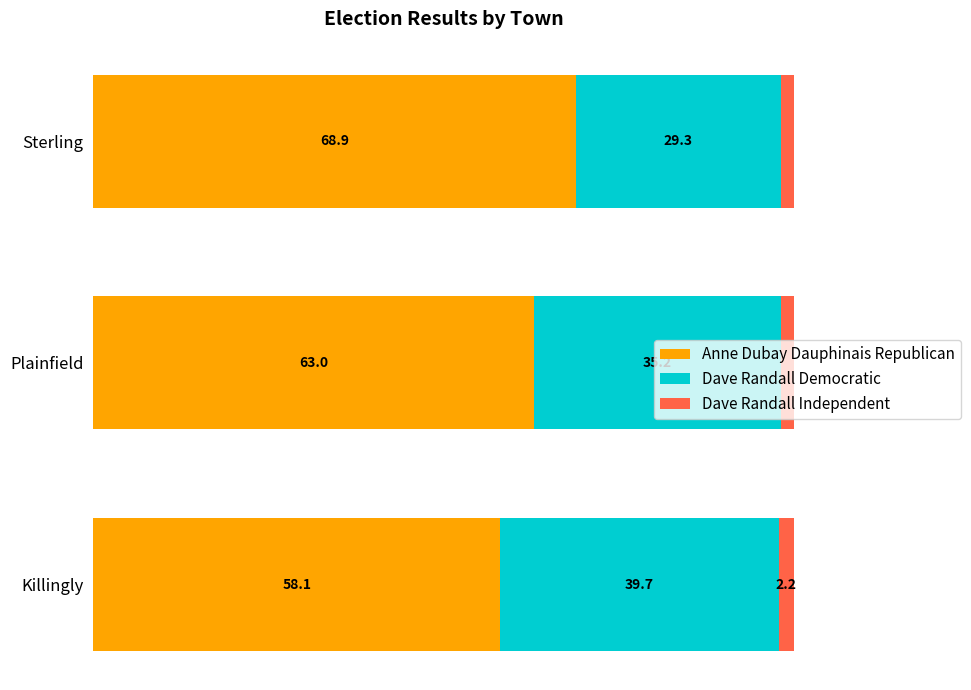

Which category has the lowest value in the Anne Dubay Dauphinais Republican series?

Killingly